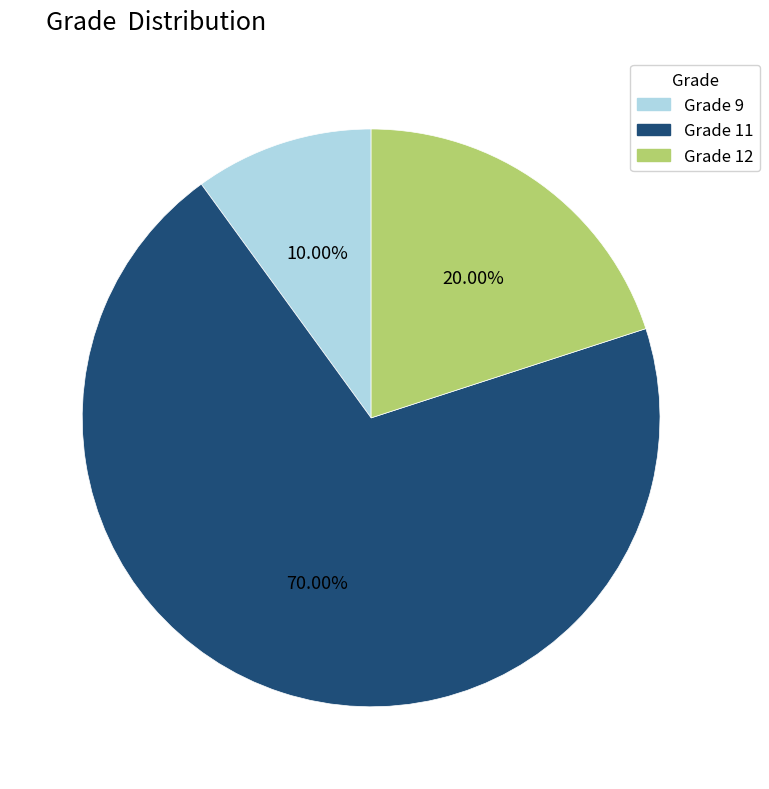

Does any single category account for the majority?

Yes